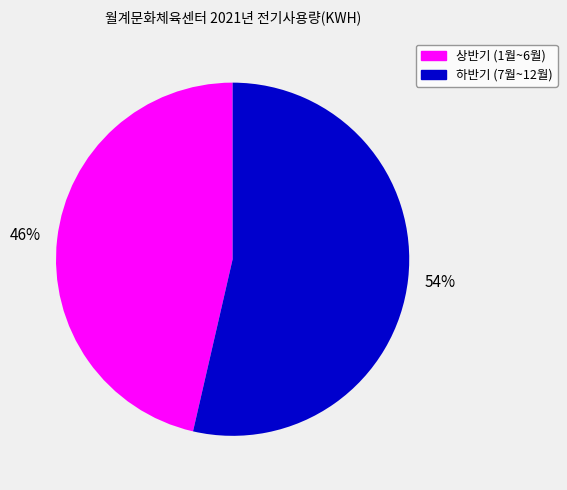

To the nearest percent, what is the average slice percentage?

50%